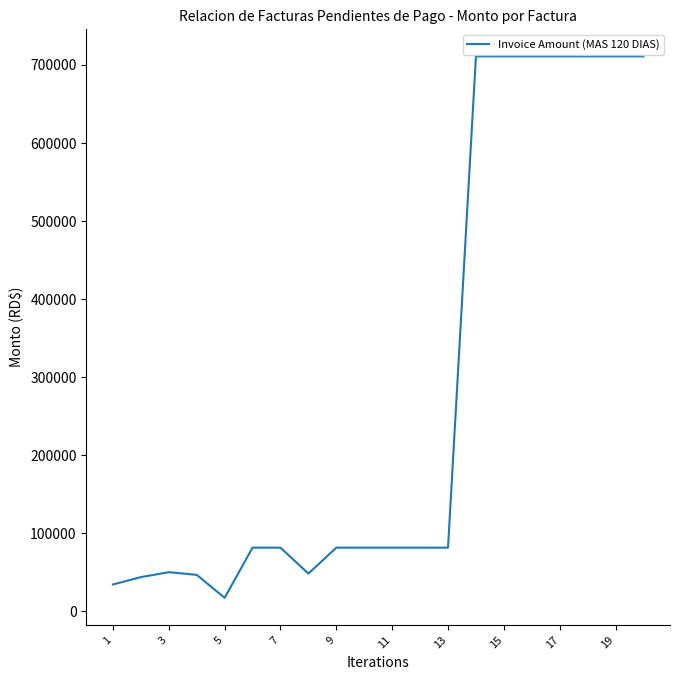

What is the greatest value displayed?

711000.0